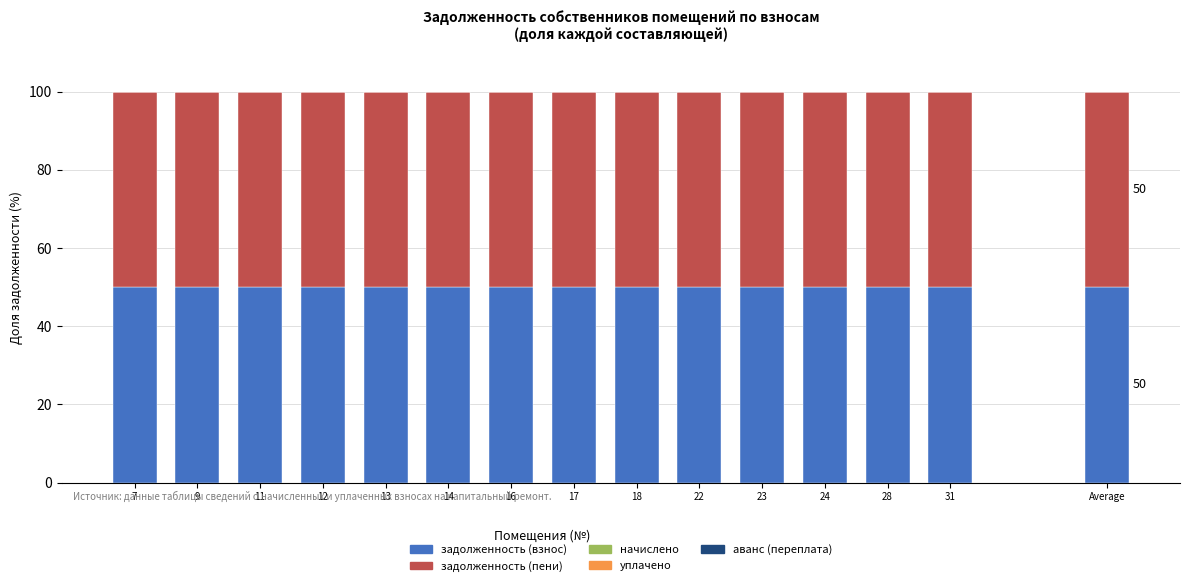

Is the value of начислено at 17 greater than the value of уплачено at 18?

No